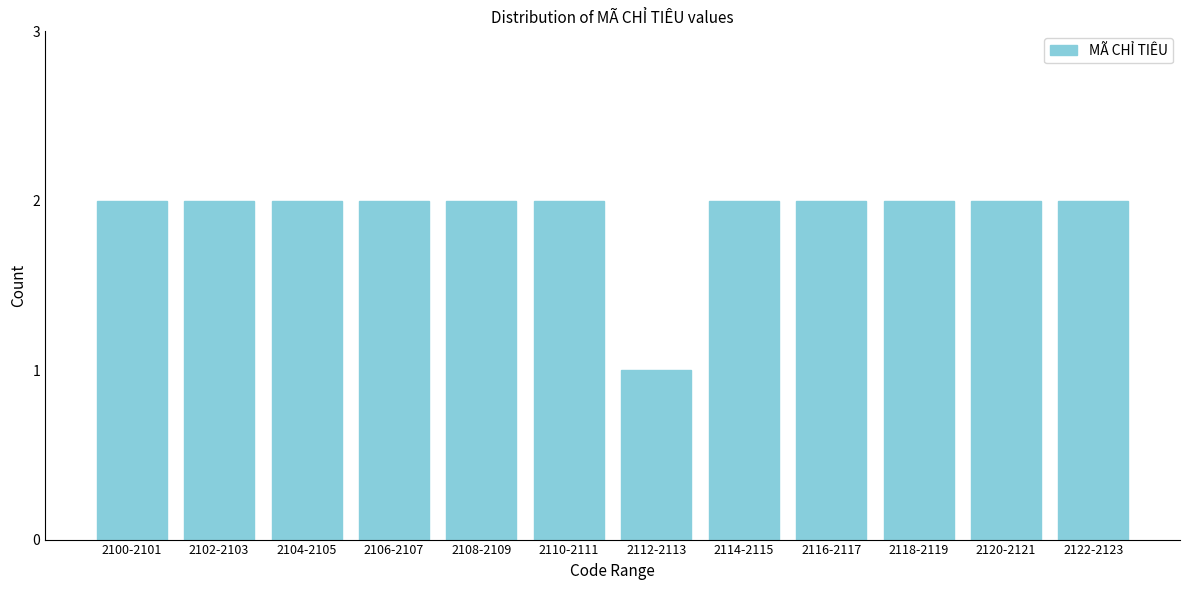

Reading right to left, transcribe all the data shown in this chart.

2122-2123=2	2120-2121=2	2118-2119=2	2116-2117=2	2114-2115=2	2112-2113=1	2110-2111=2	2108-2109=2	2106-2107=2	2104-2105=2	2102-2103=2	2100-2101=2